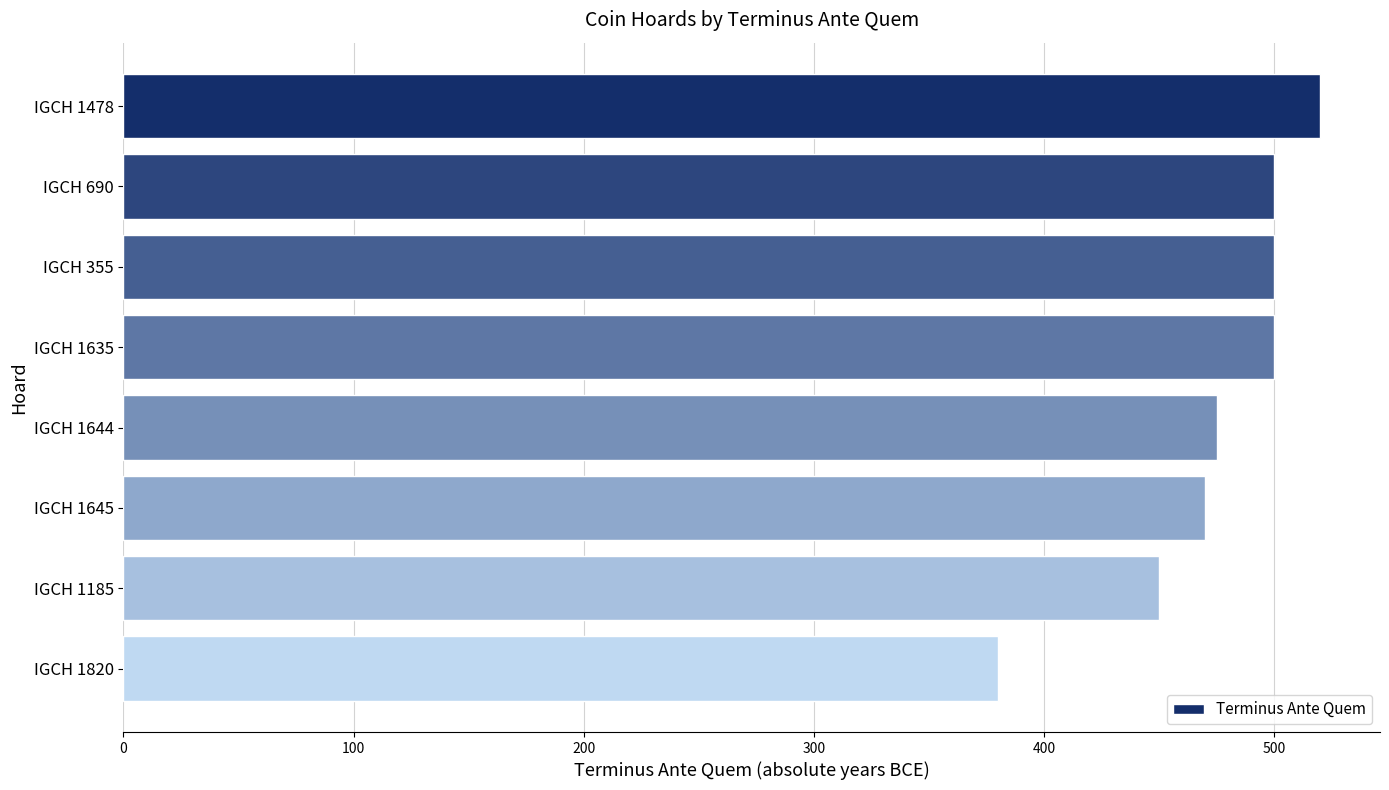

What is the label of the 7th bar from the top?

IGCH 1185